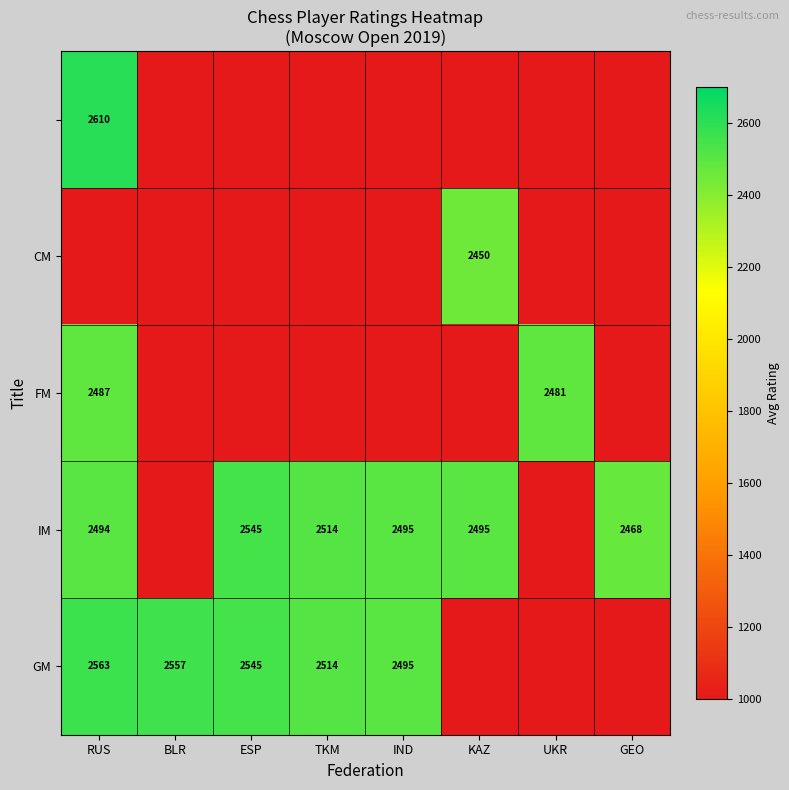

What is the greatest value displayed?

2610.0